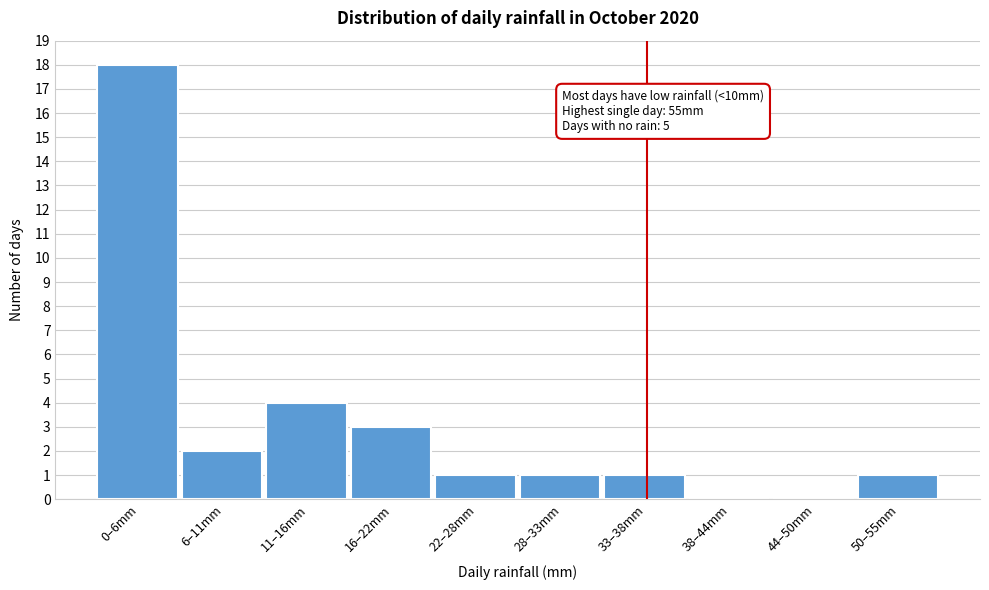

Reading left to right, extract all data points from this chart.

0–6mm=18	6–11mm=2	11–16mm=4	16–22mm=3	22–28mm=1	28–33mm=1	33–38mm=1	38–44mm=0	44–50mm=0	50–55mm=1